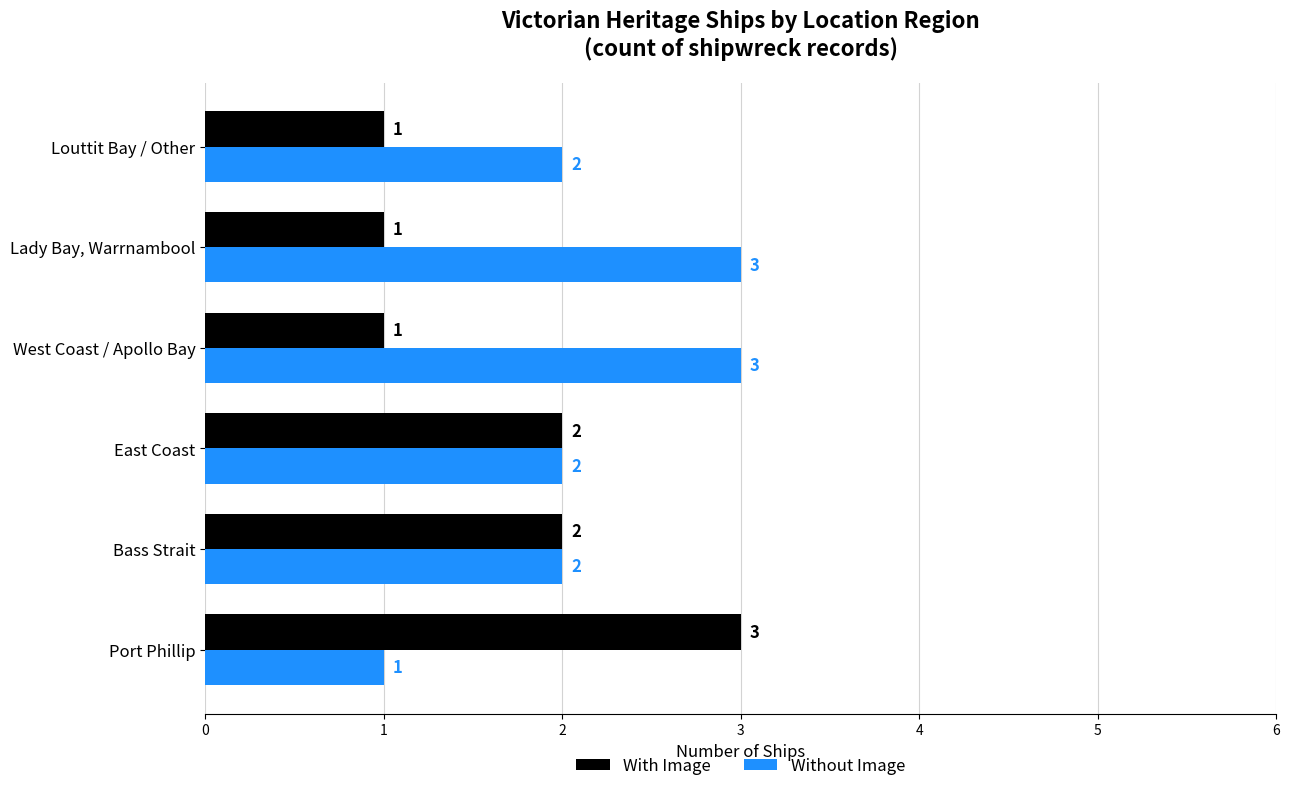

At how many categories does at least one series exceed 1?

6